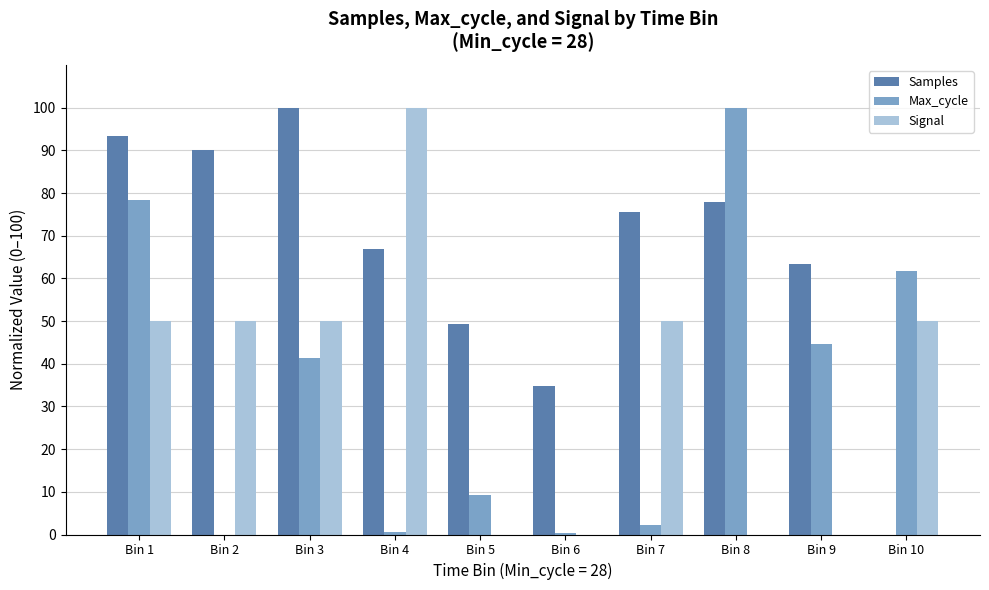

Are the bars grouped side by side (vs. stacked)?

Yes